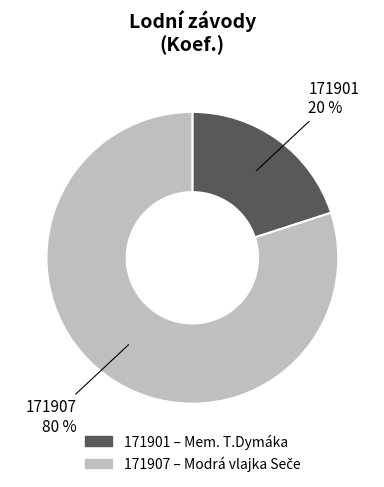

Approximately how many times larger is the value at 171907 compared to 171901?

4.0